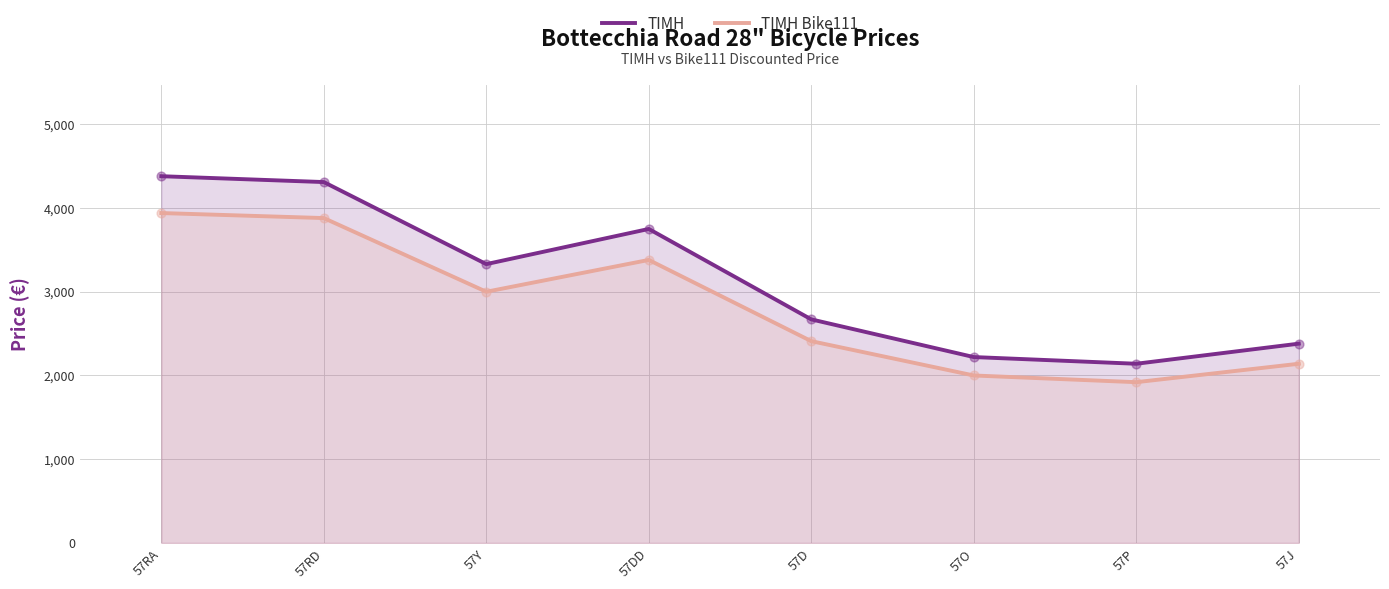

At which category is the sum across all series the highest?

57RA